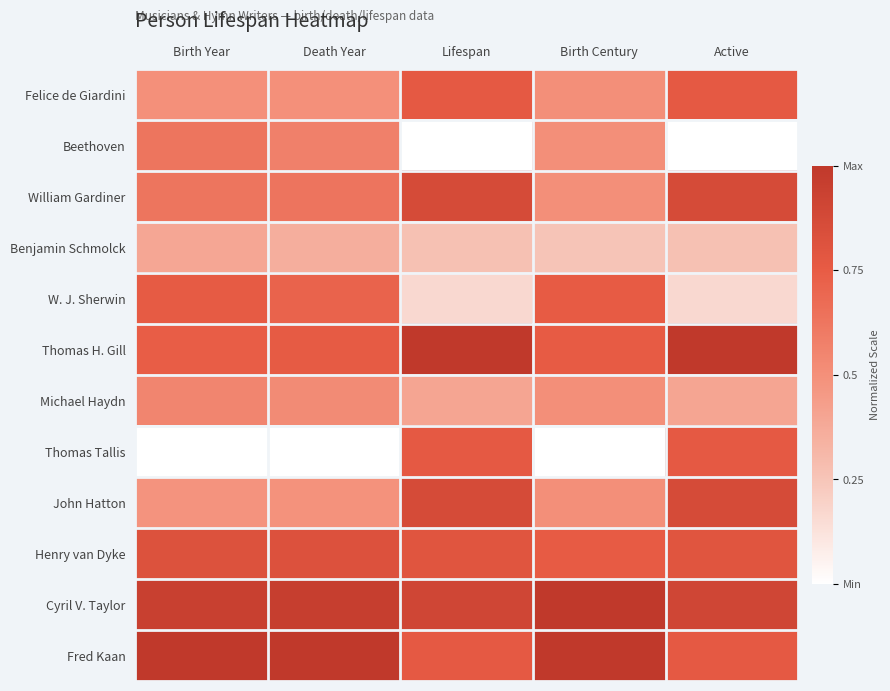

Reading right to left, what are all the values shown in this chart?

Felice de Giardini: Active=0.8	Birth Century=0.5	Lifespan=0.8	Death Year=0.5	Birth Year=0.5
Beethoven: Active=0.0	Birth Century=0.5	Lifespan=0.0	Death Year=0.6	Birth Year=0.6
William Gardiner: Active=0.9	Birth Century=0.5	Lifespan=0.9	Death Year=0.6	Birth Year=0.6
Benjamin Schmolck: Active=0.3	Birth Century=0.2	Lifespan=0.3	Death Year=0.4	Birth Year=0.4
W. J. Sherwin: Active=0.2	Birth Century=0.8	Lifespan=0.2	Death Year=0.7	Birth Year=0.8
Thomas H. Gill: Active=1.0	Birth Century=0.8	Lifespan=1.0	Death Year=0.8	Birth Year=0.7
Michael Haydn: Active=0.4	Birth Century=0.5	Lifespan=0.4	Death Year=0.5	Birth Year=0.5
Thomas Tallis: Active=0.8	Birth Century=0.0	Lifespan=0.8	Death Year=0.0	Birth Year=0.0
John Hatton: Active=0.9	Birth Century=0.5	Lifespan=0.9	Death Year=0.5	Birth Year=0.5
Henry van Dyke: Active=0.8	Birth Century=0.8	Lifespan=0.8	Death Year=0.8	Birth Year=0.8
Cyril V. Taylor: Active=0.9	Birth Century=1.0	Lifespan=0.9	Death Year=1.0	Birth Year=0.9
Fred Kaan: Active=0.8	Birth Century=1.0	Lifespan=0.8	Death Year=1.0	Birth Year=1.0